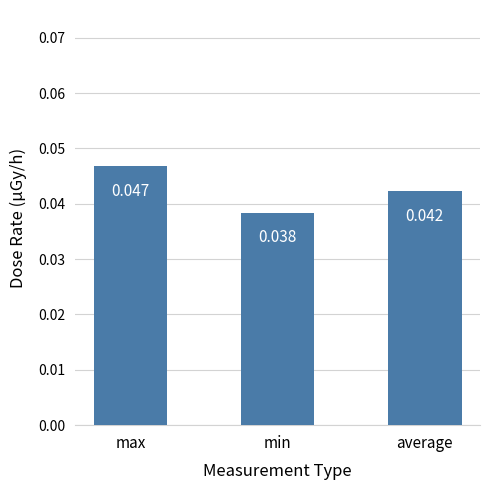

What is the sum of all values?

0.1